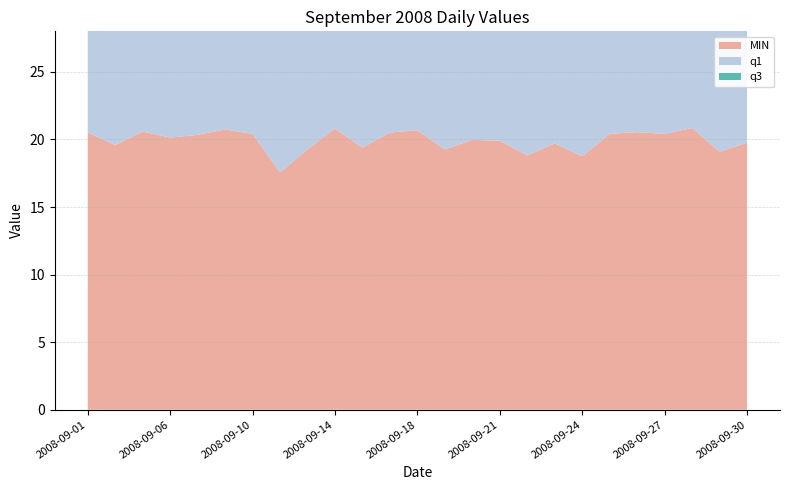

Reading right to left, list all the values displayed in this chart.

MIN: 19.8	19.1	20.9	20.4	20.5	20.4	18.8	19.7	18.8	19.9	20.0	19.3	20.7	20.5	19.4	20.8	19.3	17.6	20.4	20.7	20.3	20.1	20.6	19.6	20.5
q1: 22.4	22.4	22.4	22.4	22.4	22.4	22.4	22.4	22.4	22.4	22.4	22.4	22.4	22.4	22.4	22.4	22.4	22.4	22.4	22.4	22.4	22.4	22.4	22.4	22.4
q3: 23.4	23.4	23.4	23.4	23.4	23.4	23.4	23.4	23.4	23.4	23.4	23.4	23.4	23.4	23.4	23.4	23.4	23.4	23.4	23.4	23.4	23.4	23.4	23.4	23.4